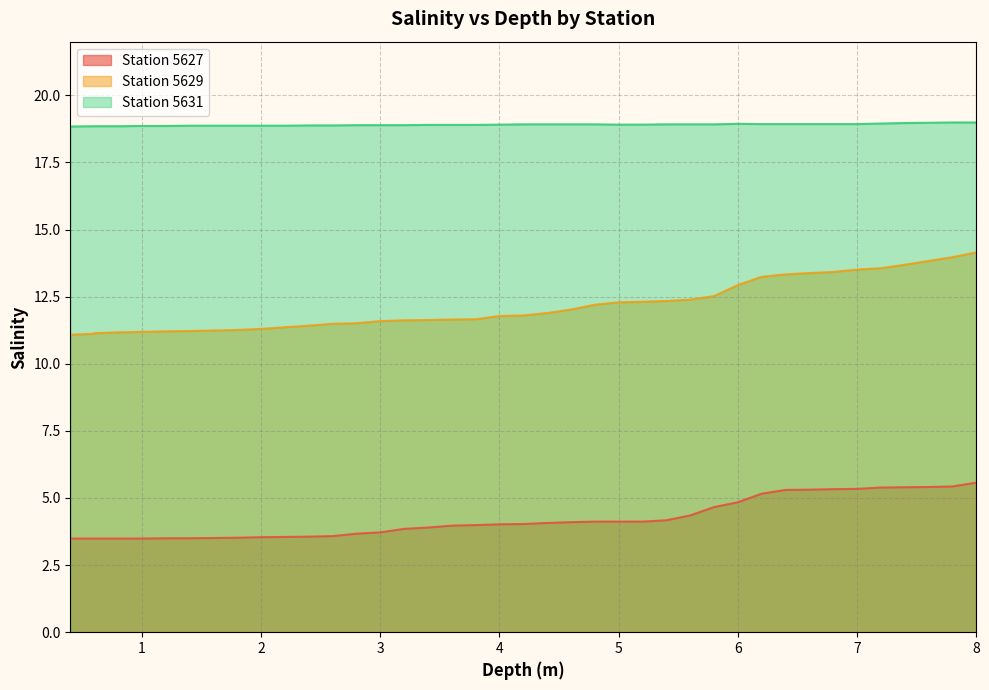

Which series has the largest total across all categories?

Station 5631